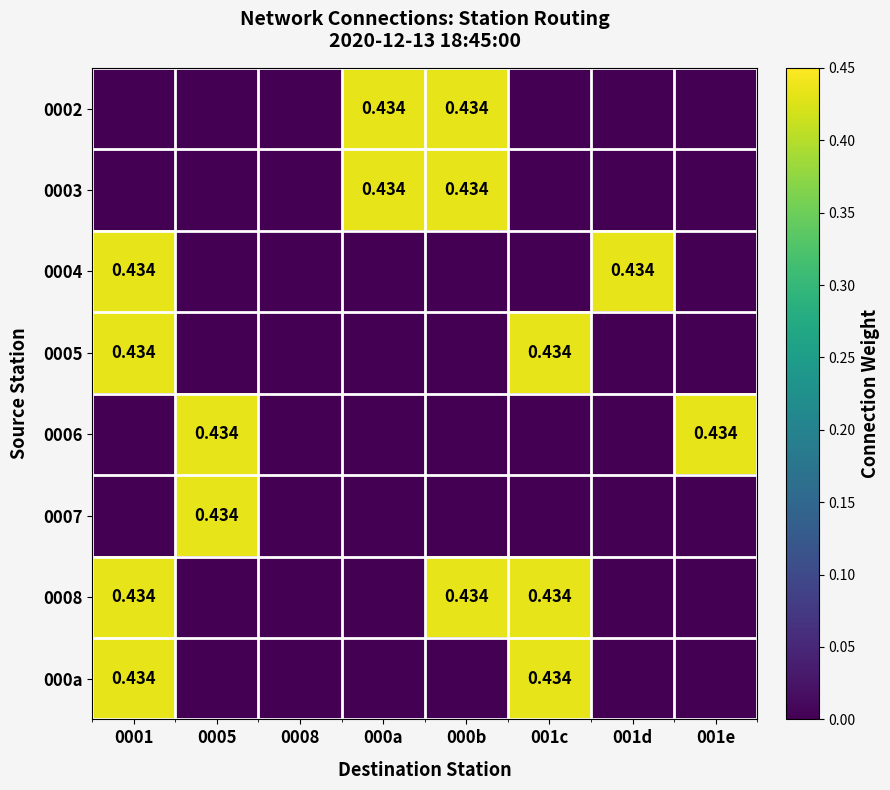

Is it true that 0007 equals -0.2 at 000a?

False